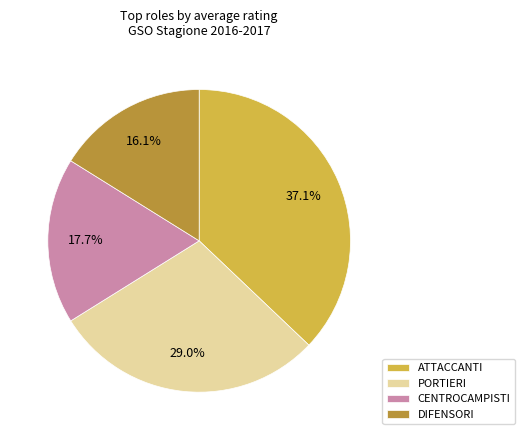

Is there any slice that represents more than half of the pie?

No